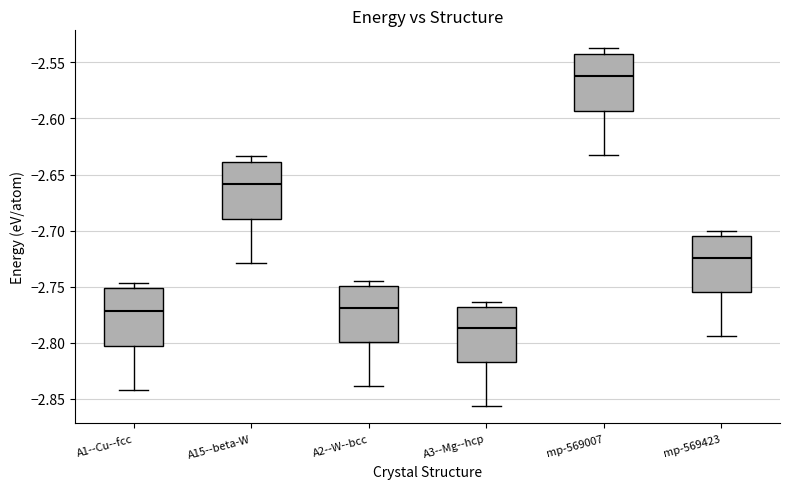

Reading left to right, read every box against the y-axis: the position of its median line, the range the box covers, and the ends of its whiskers. The values are not printed on the chart, so give them approximately, as read against the axis.

A1--Cu--fcc: median -2.770, box -2.800 to -2.750, whiskers -2.840 to -2.745
A15--beta-W: median -2.660, box -2.690 to -2.640, whiskers -2.730 to -2.635
A2--W--bcc: median -2.770, box -2.800 to -2.750, whiskers -2.840 to -2.745
A3--Mg--hcp: median -2.785, box -2.815 to -2.770, whiskers -2.855 to -2.765
mp-569007: median -2.560, box -2.595 to -2.545, whiskers -2.630 to -2.535
mp-569423: median -2.725, box -2.755 to -2.705, whiskers -2.795 to -2.700